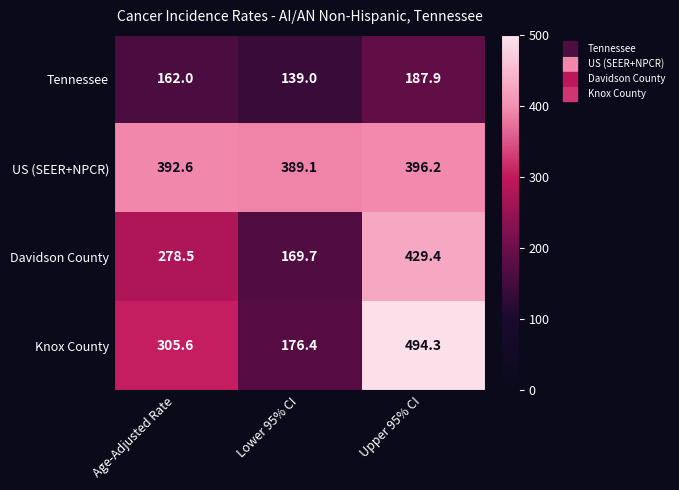

What is the spread (max minus min) of values at Age-Adjusted Rate?

230.6